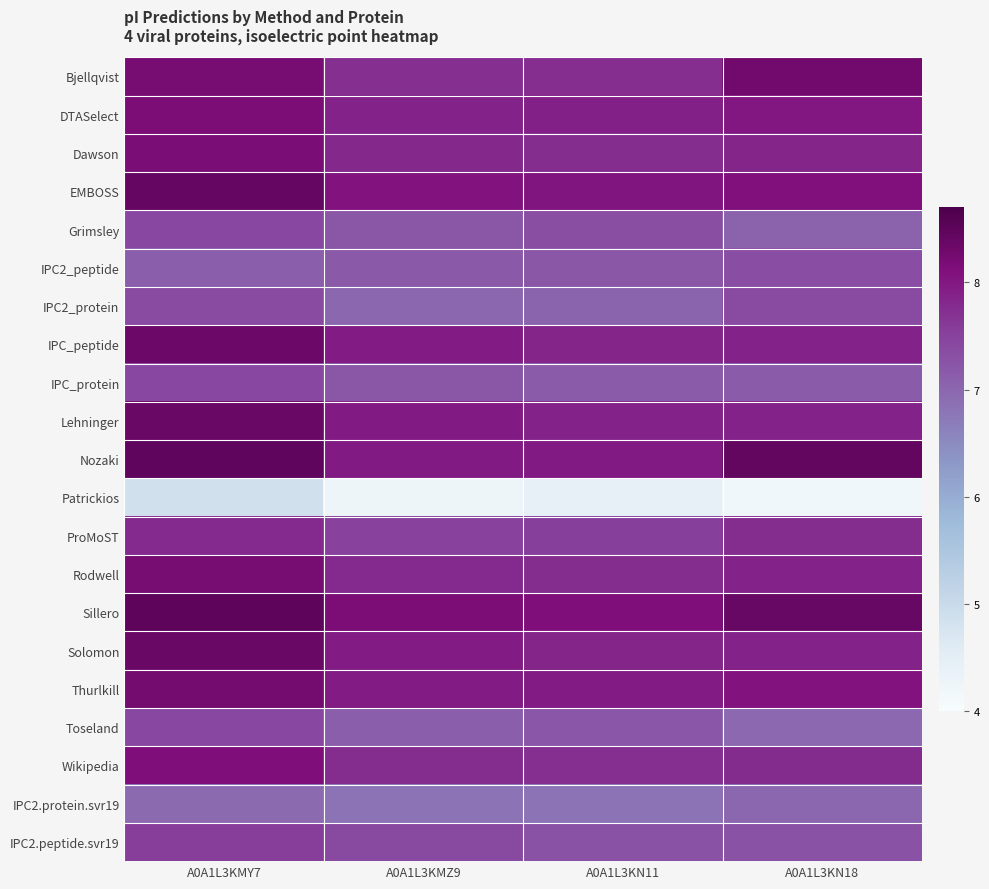

What is the spread (max minus min) of values at A0A1L3KMY7?

3.6